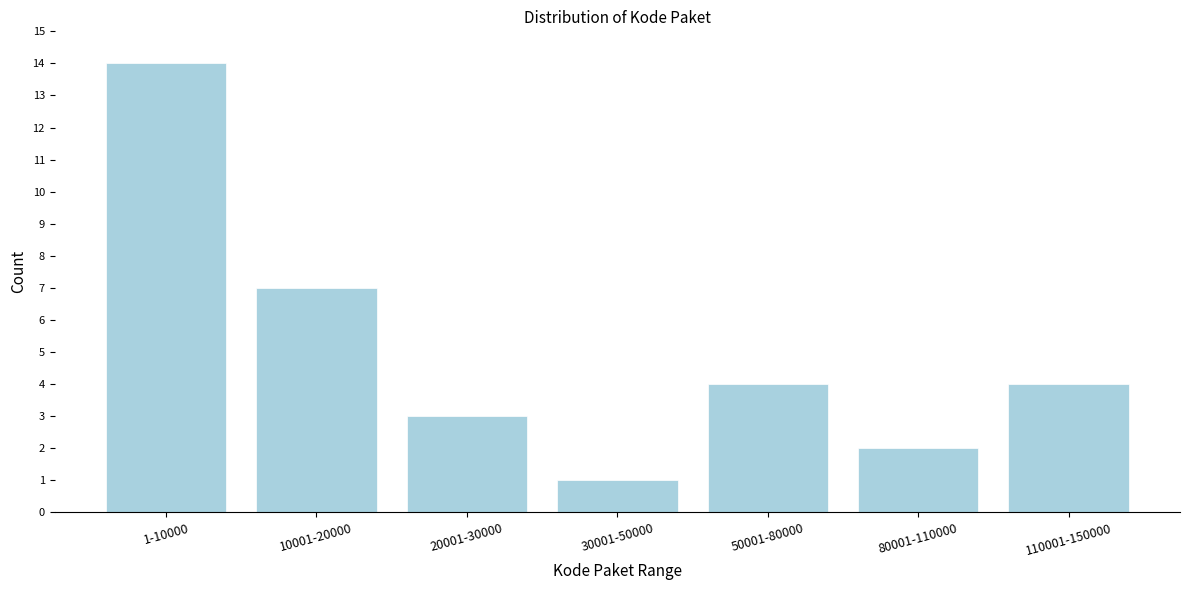

Reading left to right, extract all data points from this chart.

1-10000=14	10001-20000=7	20001-30000=3	30001-50000=1	50001-80000=4	80001-110000=2	110001-150000=4